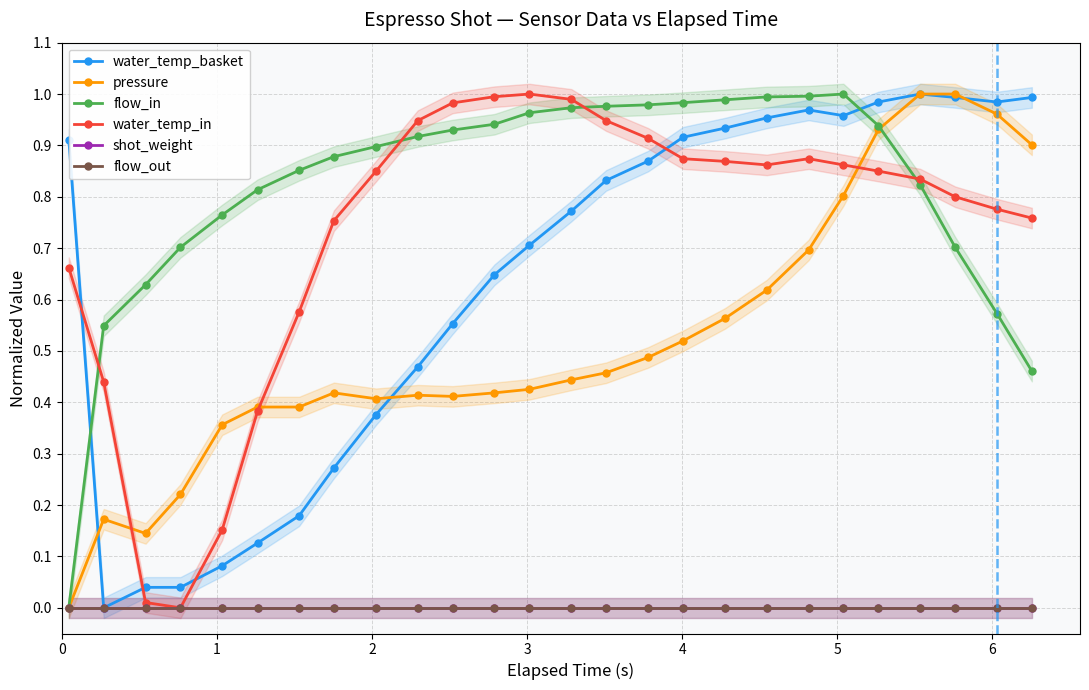

True or false: shot_weight and flow_out intersect in this chart.

False